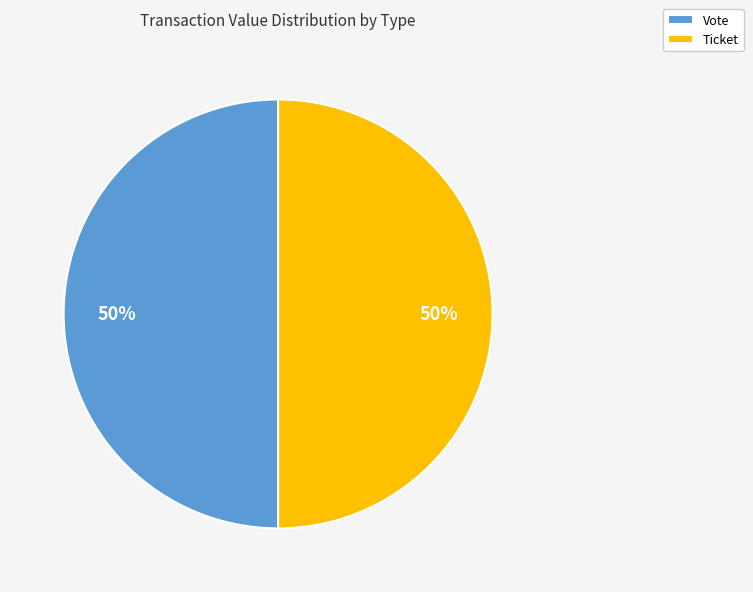

To the nearest percent, what is the combined percentage of Vote and Ticket?

100%